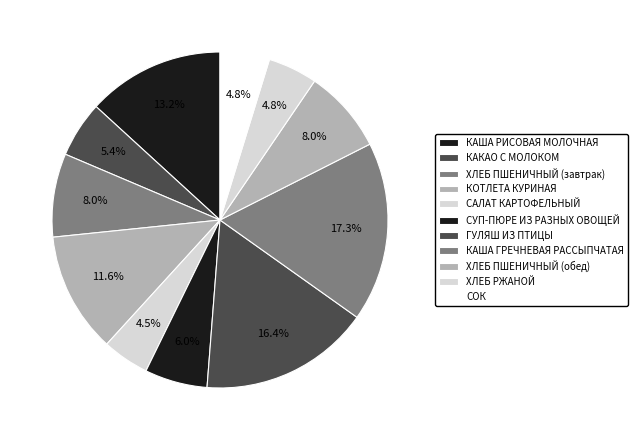

What percentage is the СУП-ПЮРЕ ИЗ РАЗНЫХ ОВОЩЕЙ slice, to the nearest percent?

6%